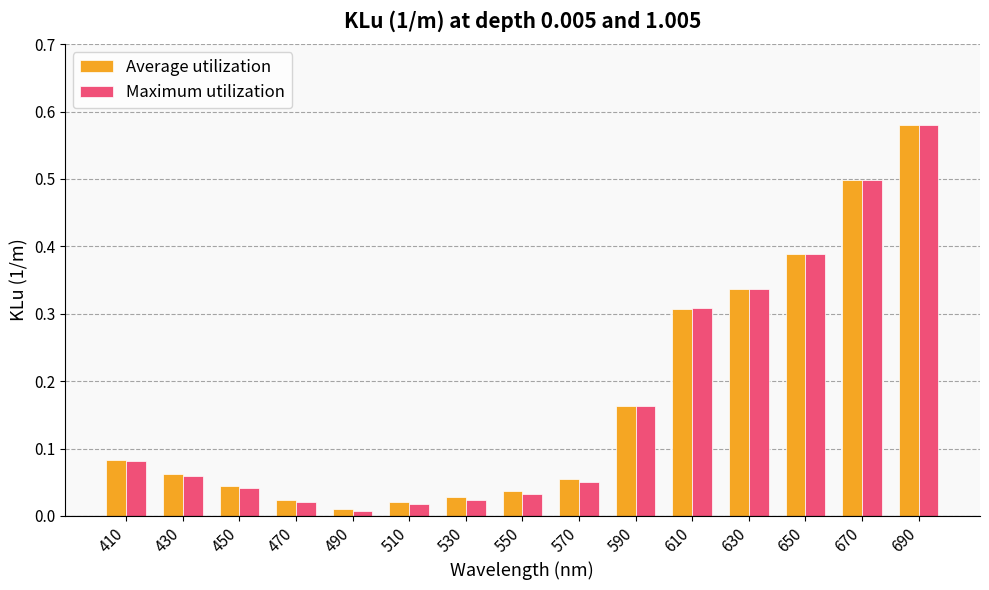

At which category does the chart reach its peak across all series?

690